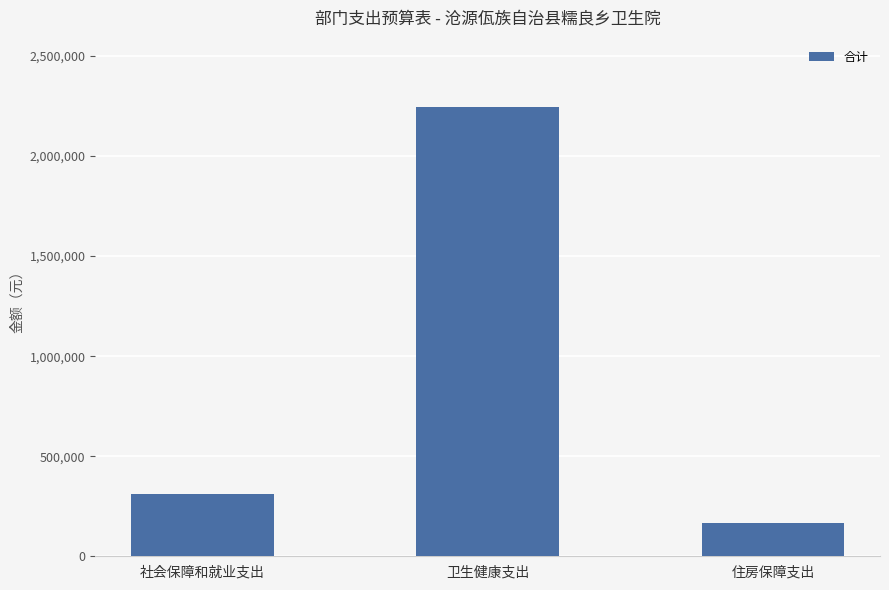

The chart shows a value of 2244865.0 at 卫生健康支出. True or false?

True